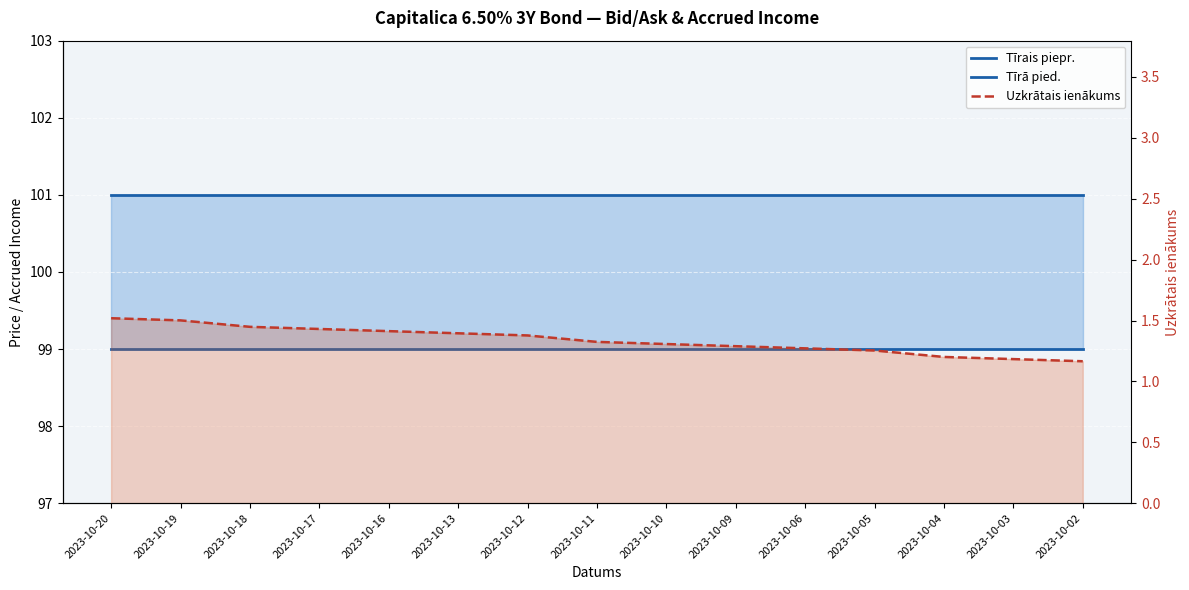

Is the value of Uzkrātais ienākums at 2023-10-19 greater than the value of Tīrā pied. at 2023-10-10?

No